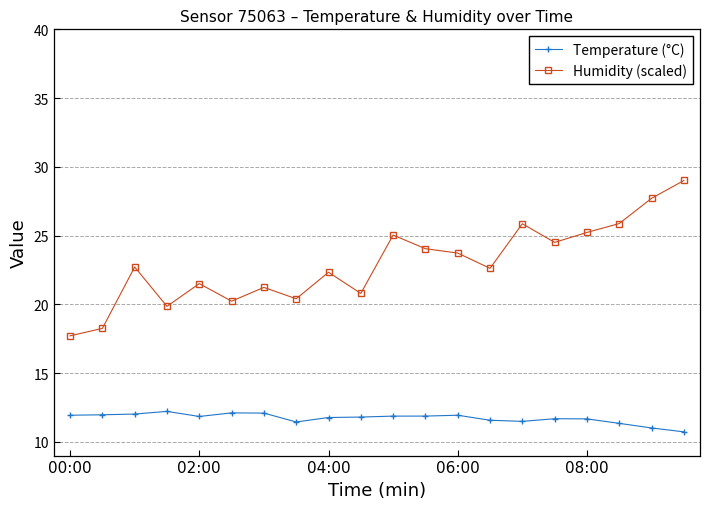

What is the value of the Humidity (scaled) point at the 6th from the left?

20.2